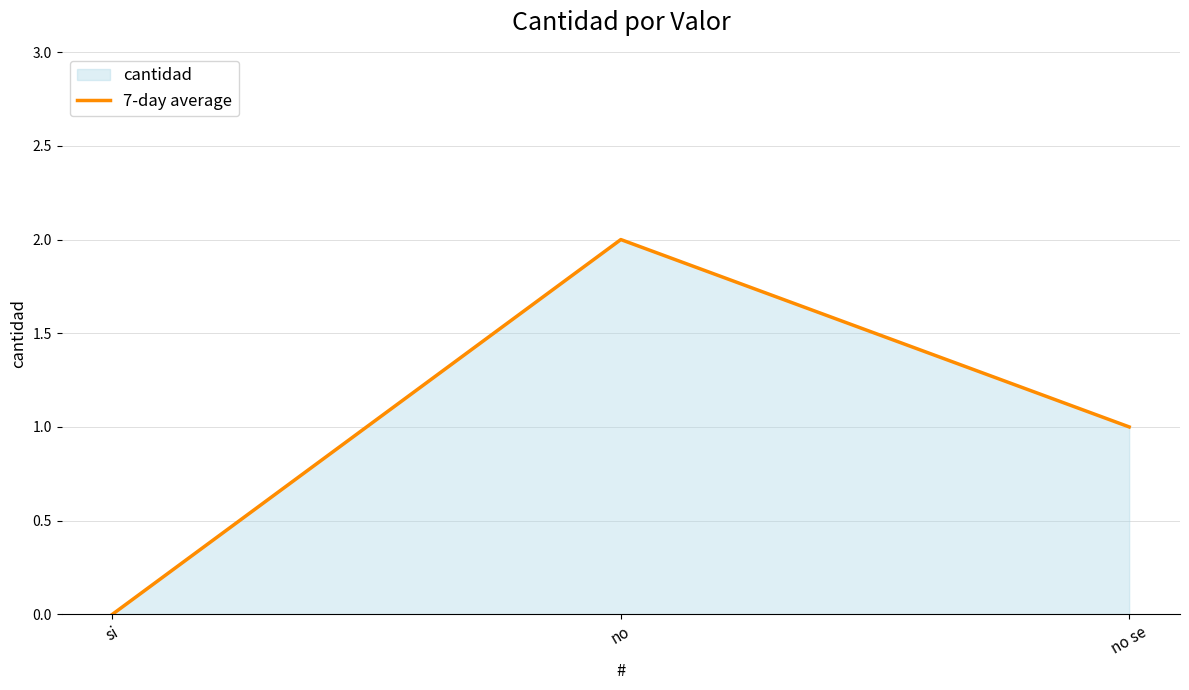

How many data points does each series have?

3